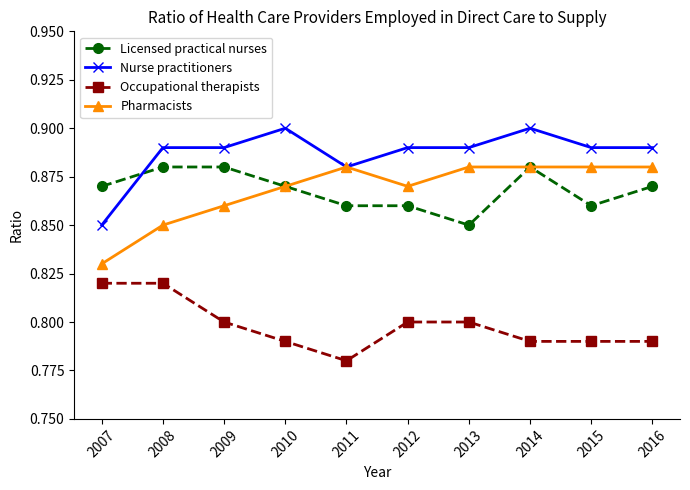

The Pharmacists series shows 0.9 at 2013. True or false?

True